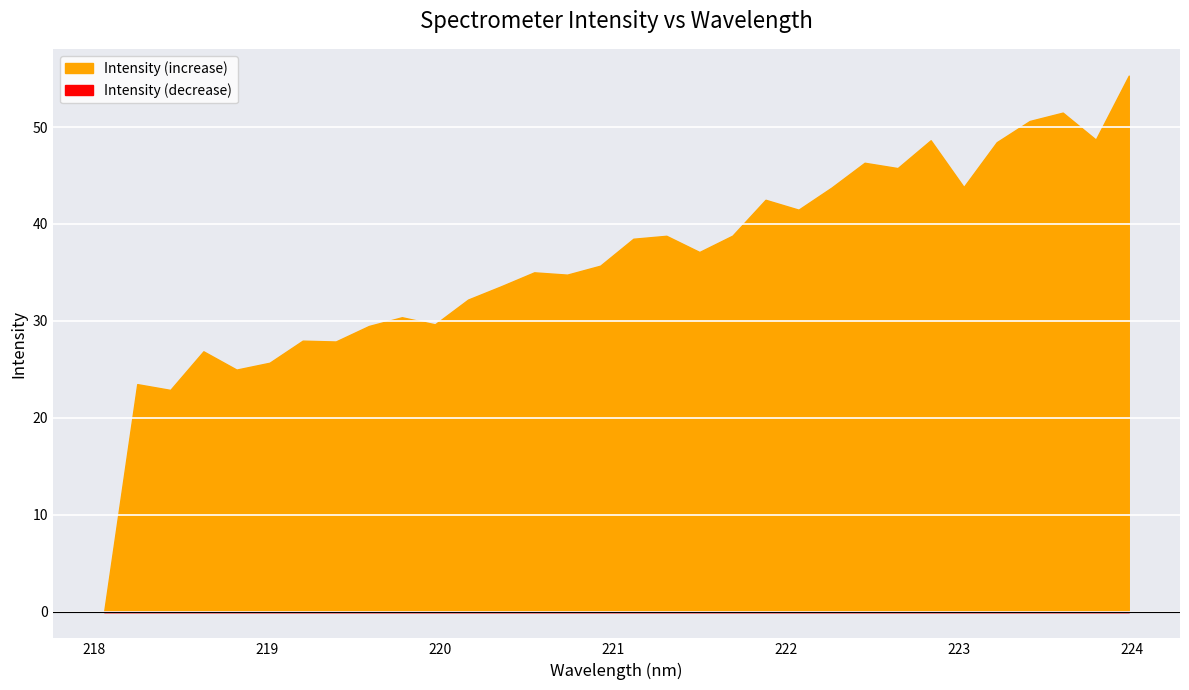

List the labels in order of value, smallest first.

218.0596, 218.2508, 218.442, 218.6332, 218.8244, 219.0156, 219.2067, 219.3979, 219.589, 219.7801, 219.9712, 220.1623, 220.3533, 220.5444, 220.7354, 220.9264, 221.1174, 221.3083, 221.4993, 221.6902, 221.8812, 222.0721, 222.263, 222.4538, 222.6447, 222.8355, 223.0264, 223.2172, 223.408, 223.5987, 223.7895, 223.9802